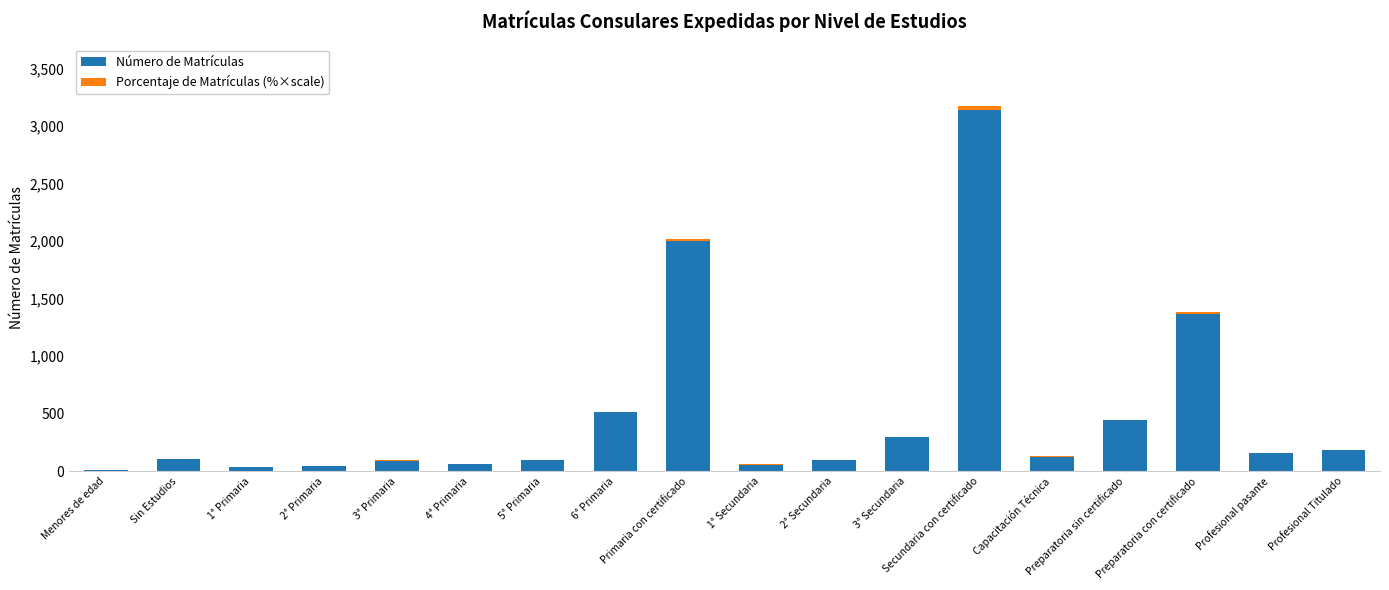

What is the sum of all Número de Matrículas values?

8828.0